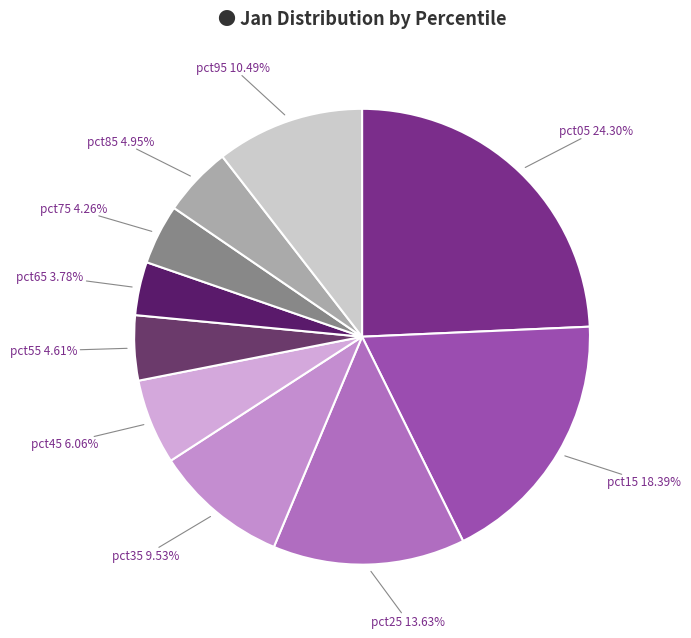

Which category has the biggest portion of the pie?

pct05